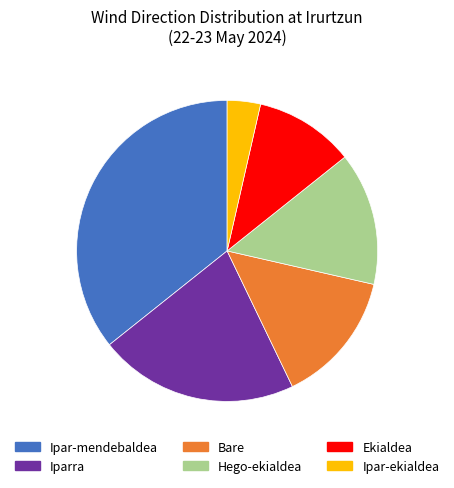

Is there a majority slice in this chart?

No